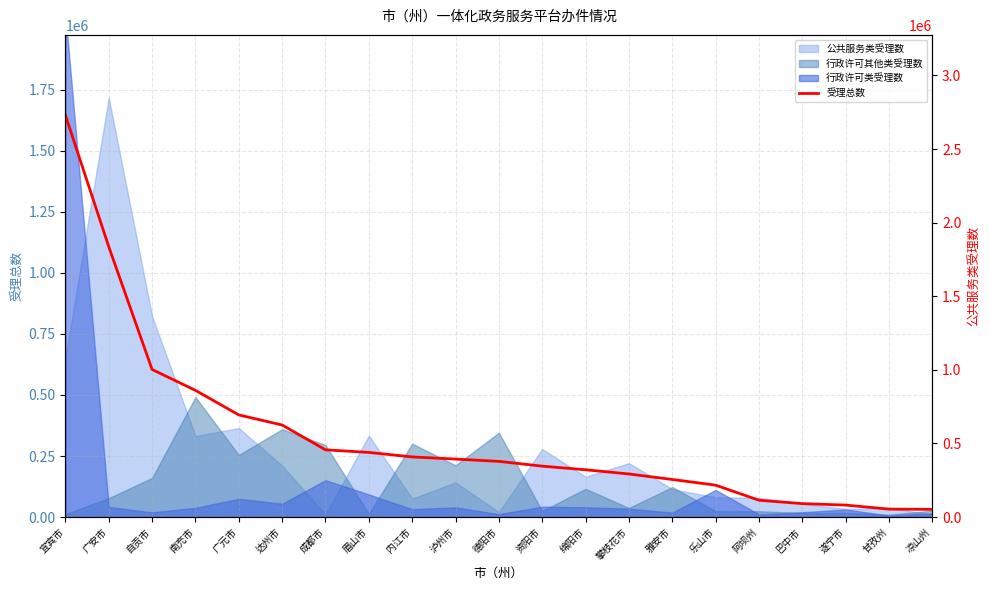

List the labels in order of value, largest first.

宜宾市, 广安市, 自贡市, 南充市, 广元市, 达州市, 成都市, 眉山市, 内江市, 泸州市, 德阳市, 资阳市, 绵阳市, 攀枝花市, 雅安市, 乐山市, 阿坝州, 巴中市, 遂宁市, 甘孜州, 凉山州